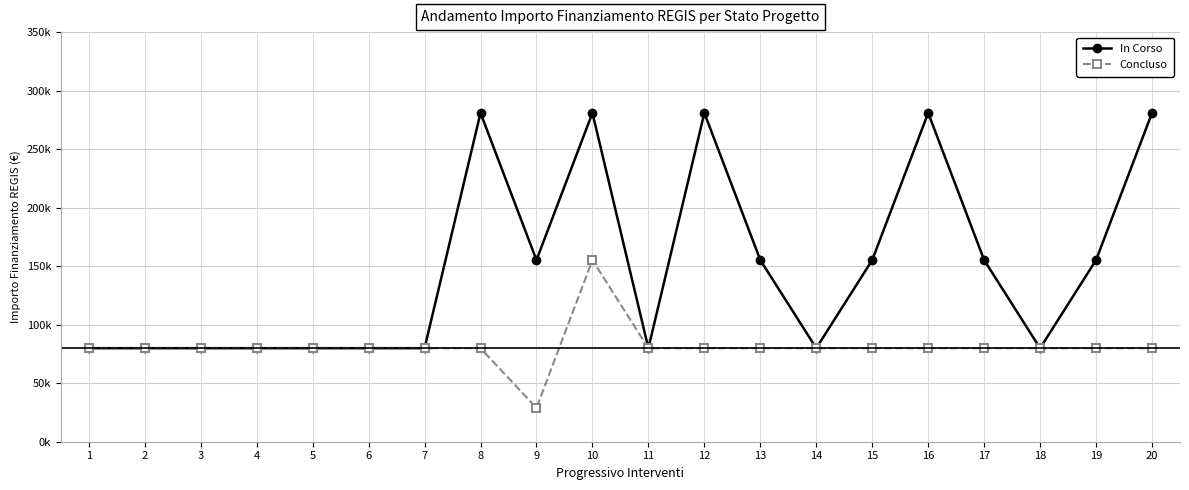

Rank the series by their maximum value, from highest to lowest.

In Corso, Concluso